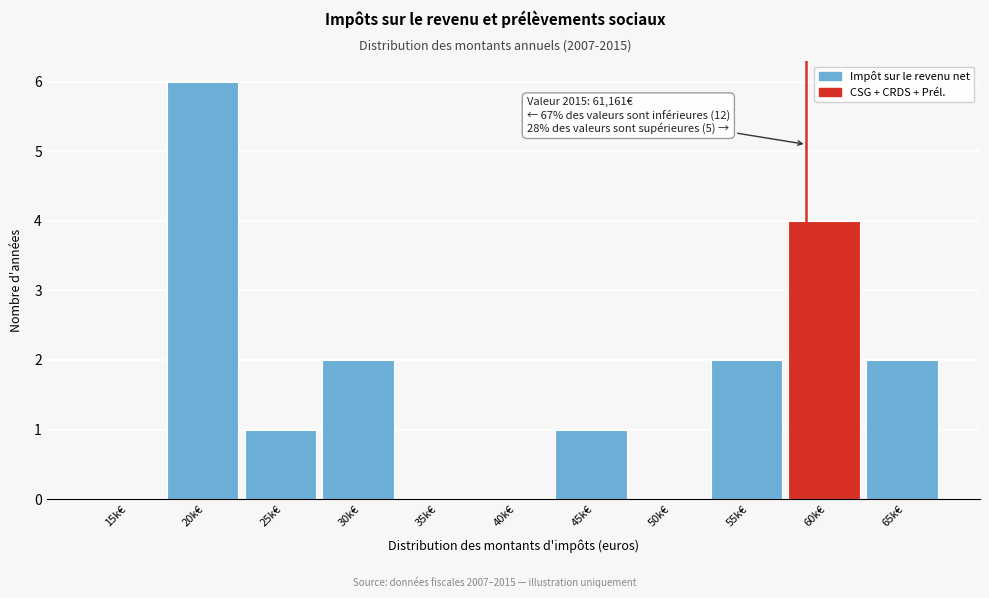

Reading right to left, transcribe all the data shown in this chart.

65k€=2	60k€=4	55k€=2	50k€=0	45k€=1	40k€=0	35k€=0	30k€=2	25k€=1	20k€=6	15k€=0